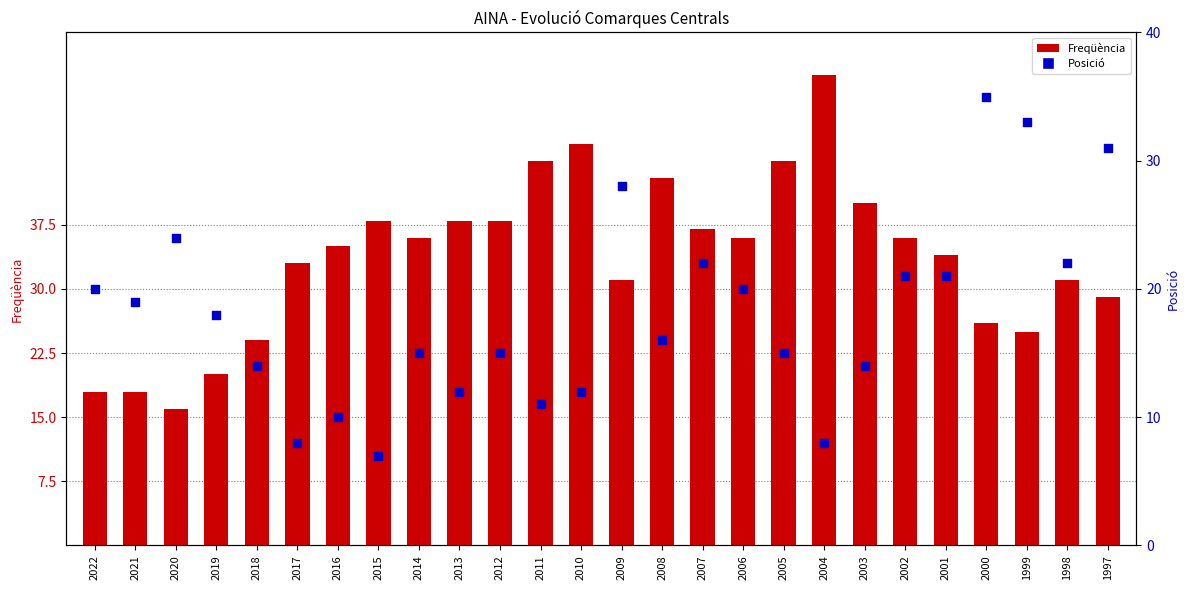

At how many categories does at least one series exceed 54?

1